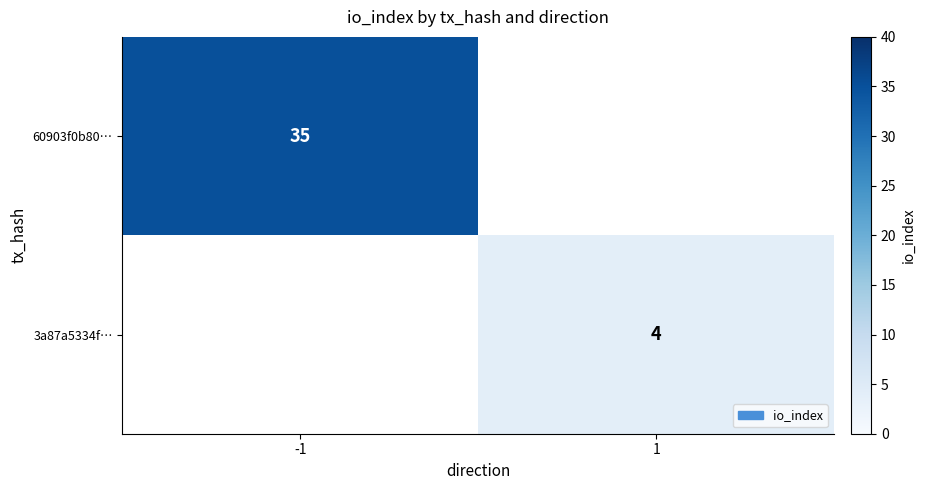

True or false: 3a87a5334f… has a value of 6 at 1.

False